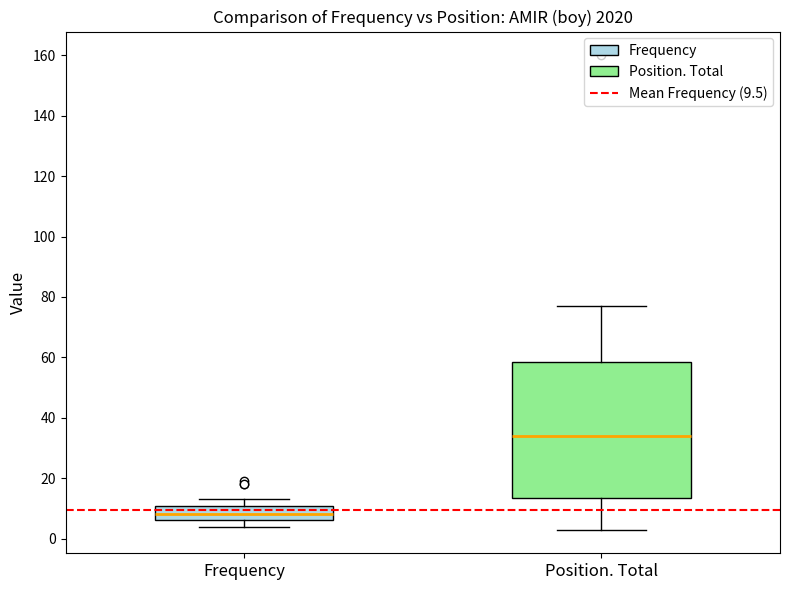

Which box is the tallest, from its lower edge to its upper edge?

Position. Total